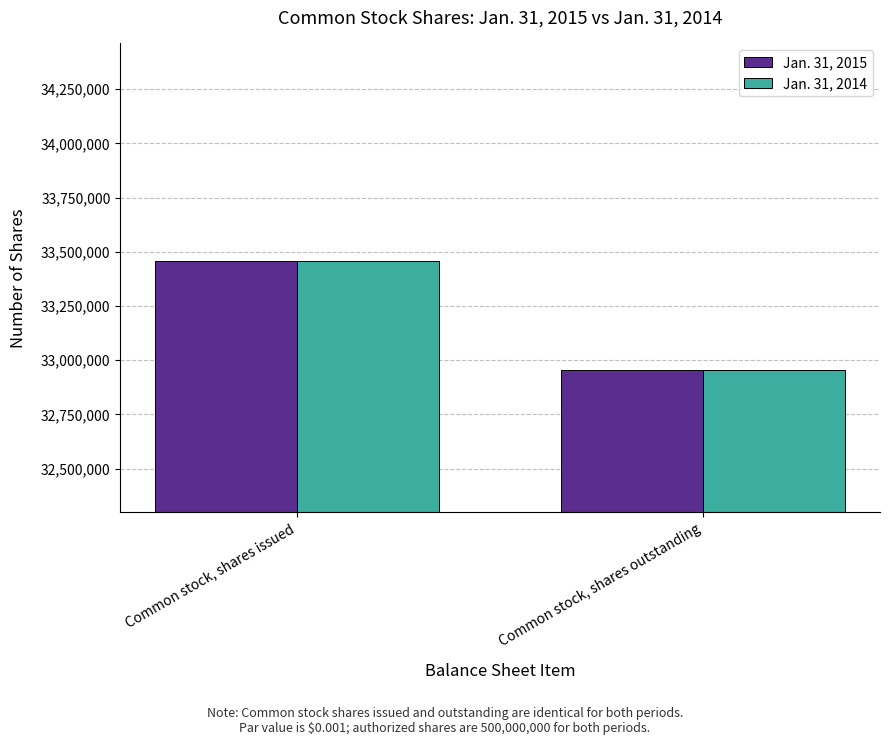

Count the number of categories in the chart.

2